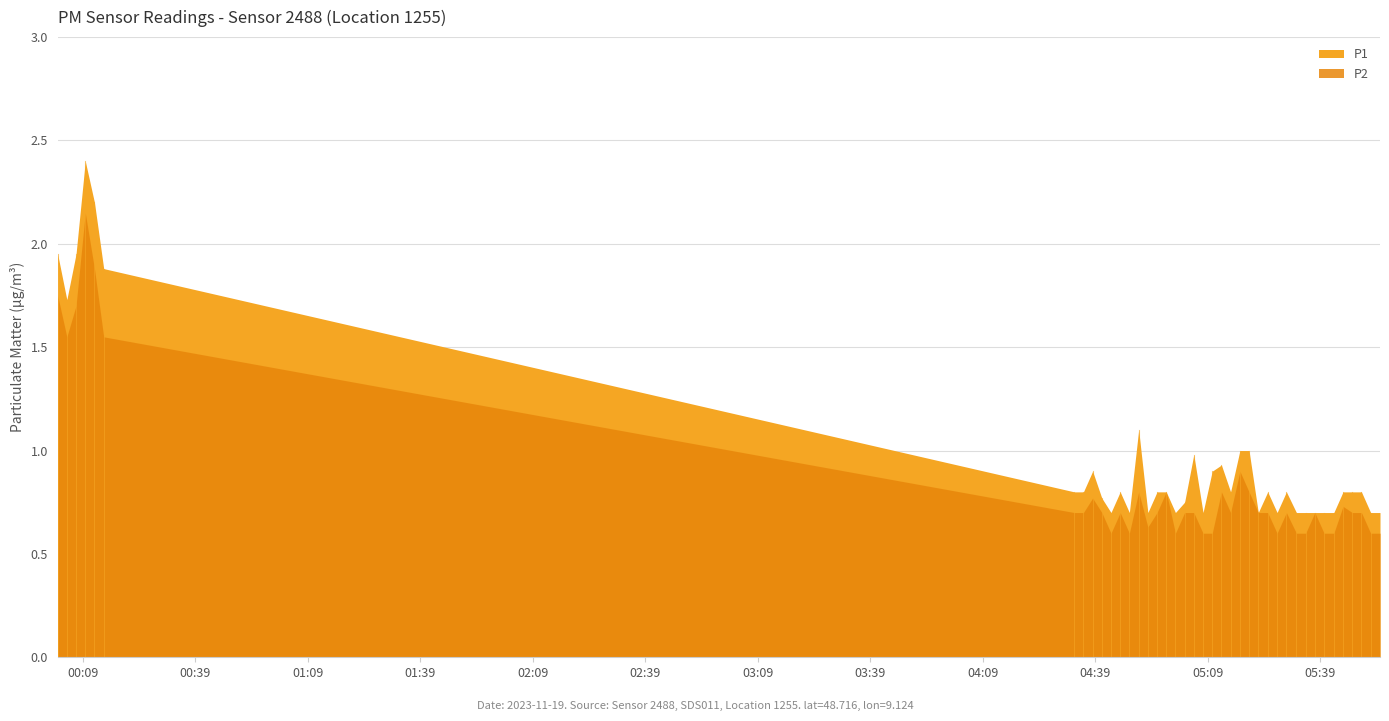

Which series has the widest spread of values?

P1